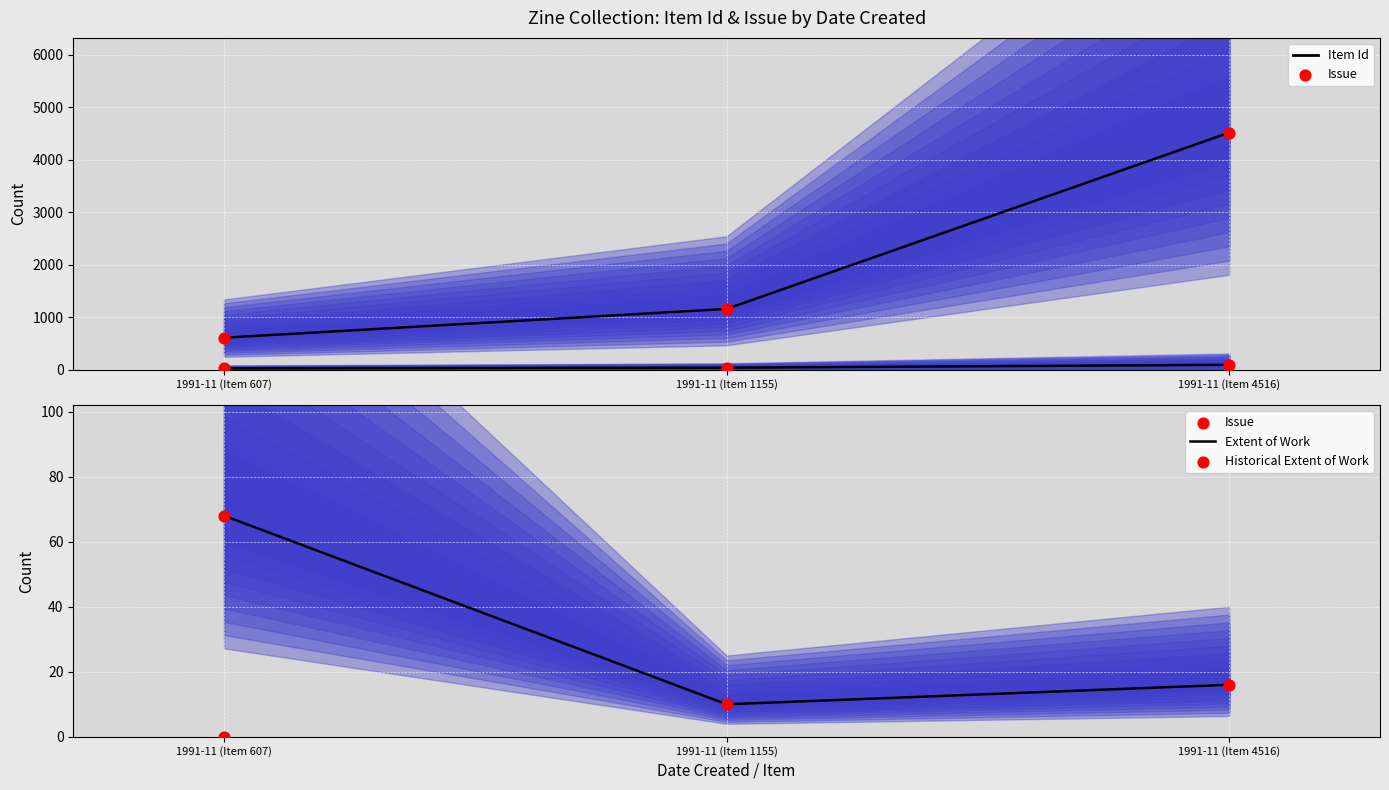

At which category is the sum across all series the highest?

1991-11 (Item 4516)